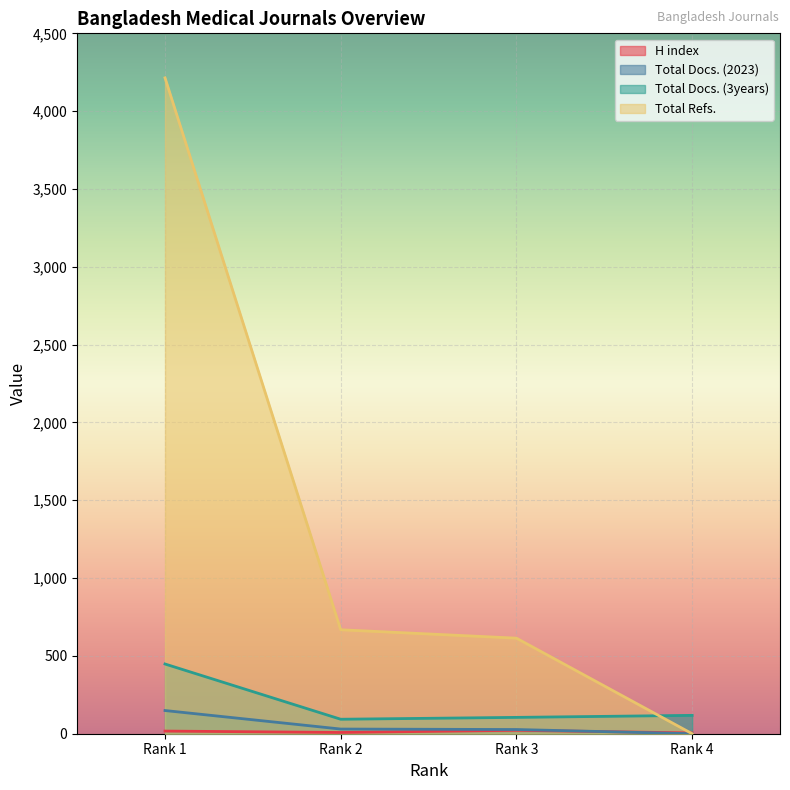

Reading left to right, what are all the values shown in this chart?

H index: 17	8	22	5
Total Docs. (2023): 149	30	27	0
Total Docs. (3years): 448	93	105	118
Total Refs.: 4214	668	614	0